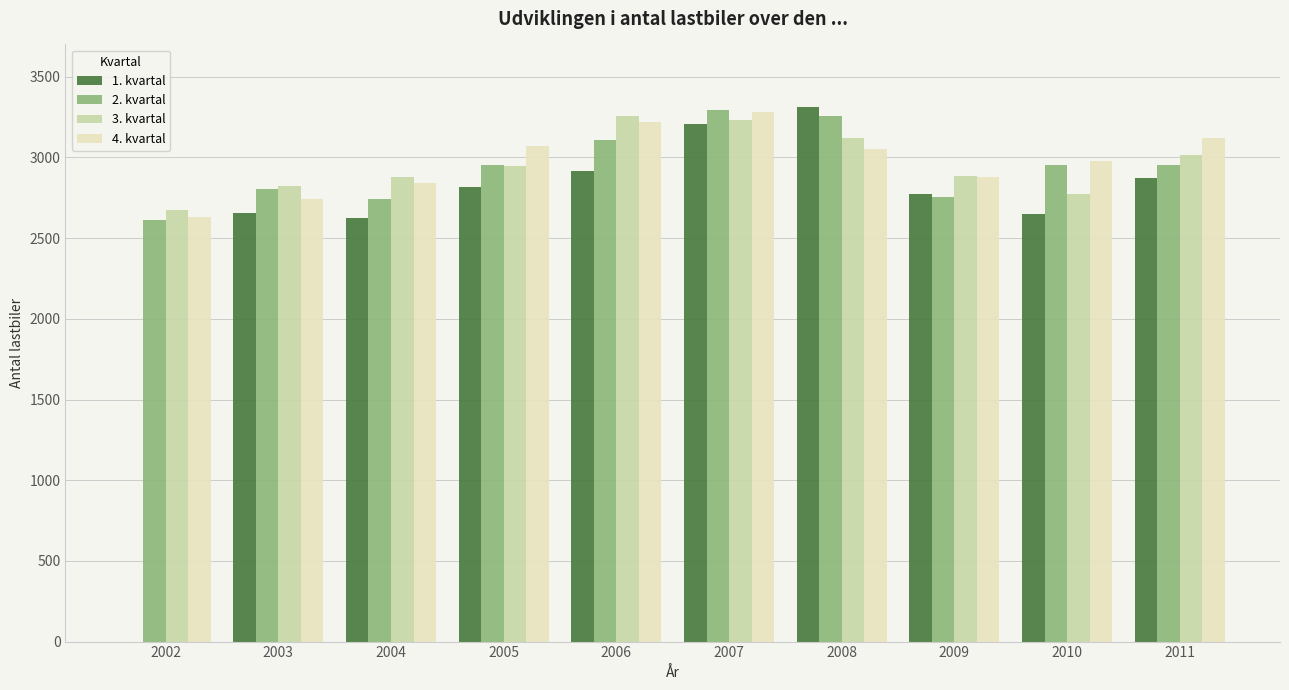

What is the greatest value displayed?

3311.0